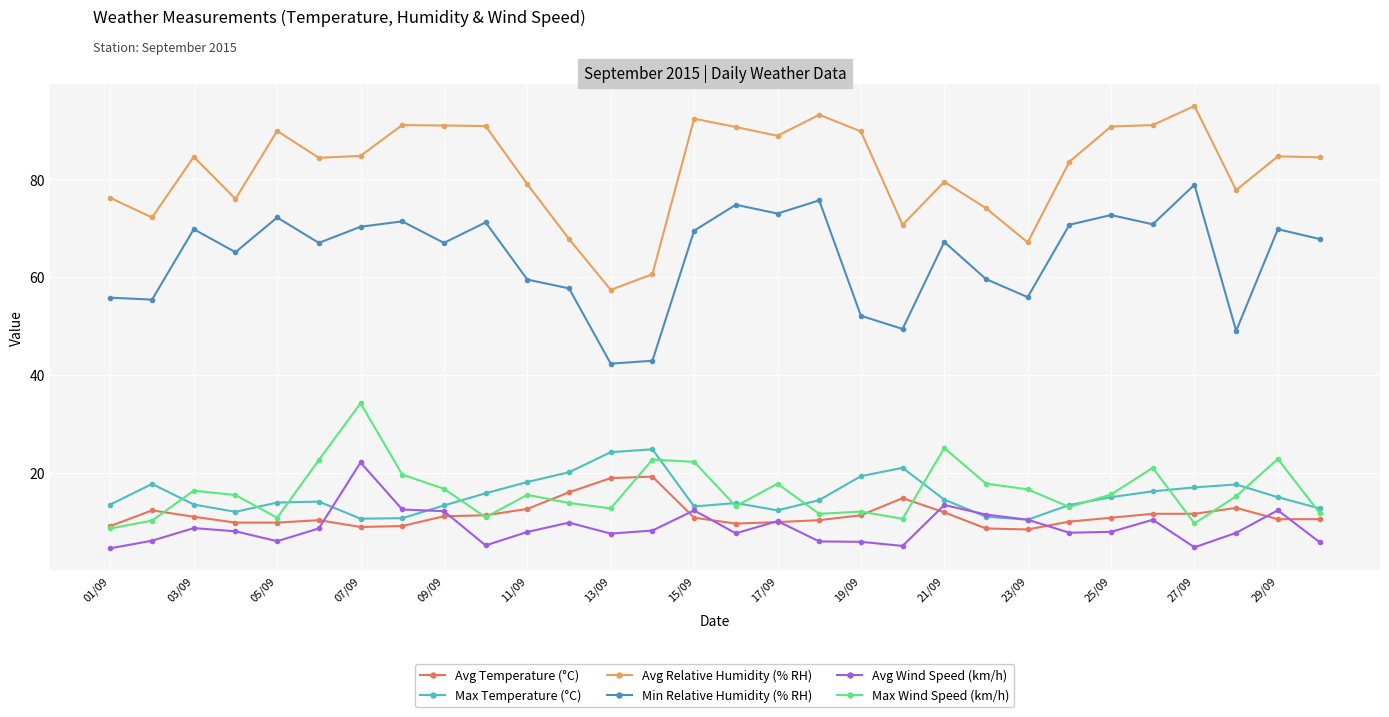

True or false: Min Relative Humidity (% RH) and Max Temperature (°C) intersect in this chart.

False